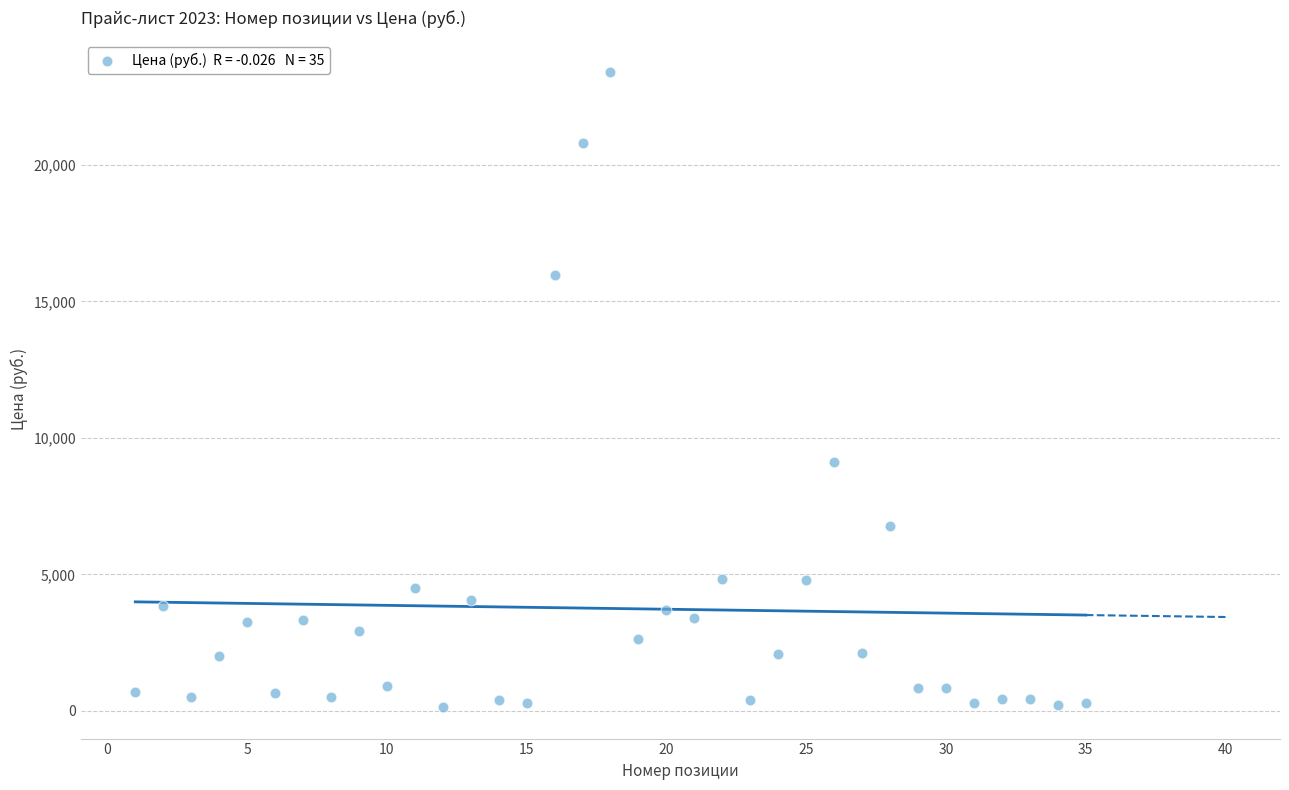

What is the range of X values (max minus min)?

34.0